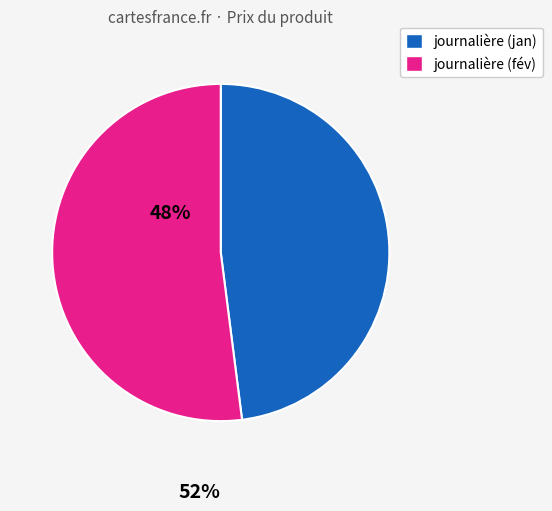

Count the number of slices in the pie.

2